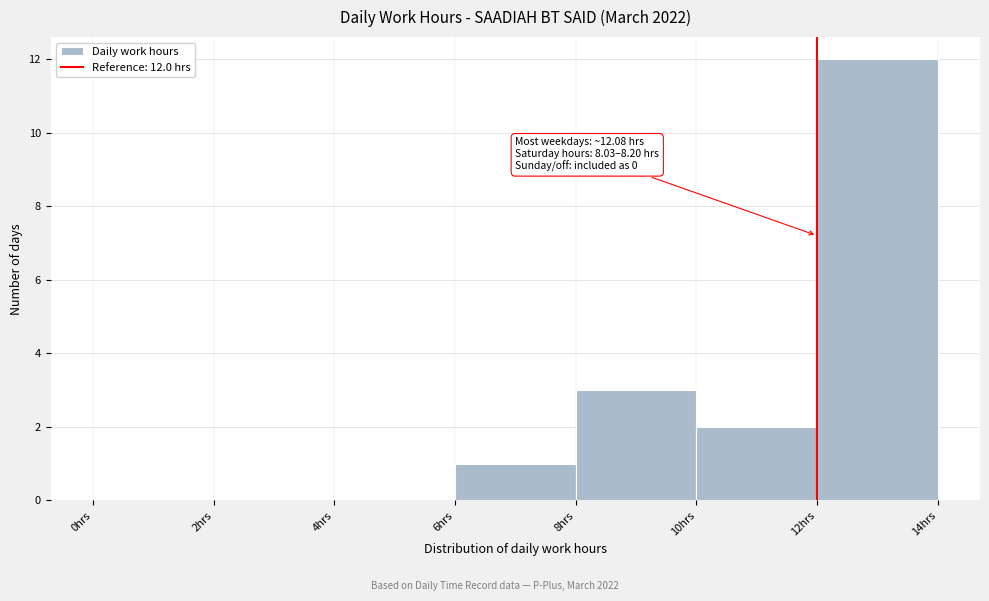

Which range on the x-axis has the tallest bar?

12 to 14